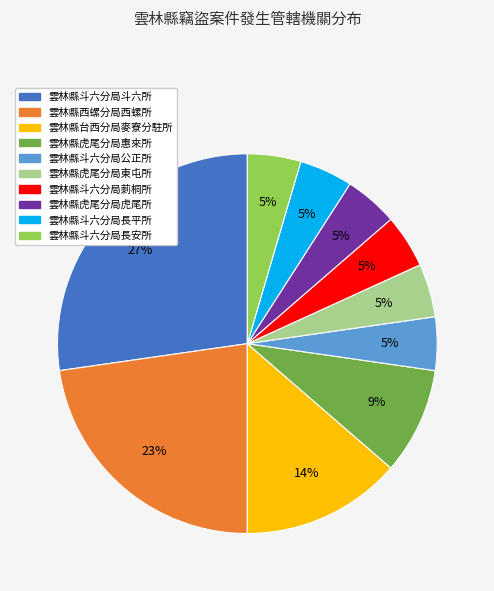

The 雲林縣台西分局麥寮分駐所 slice represents 26% of the pie. True or false?

False